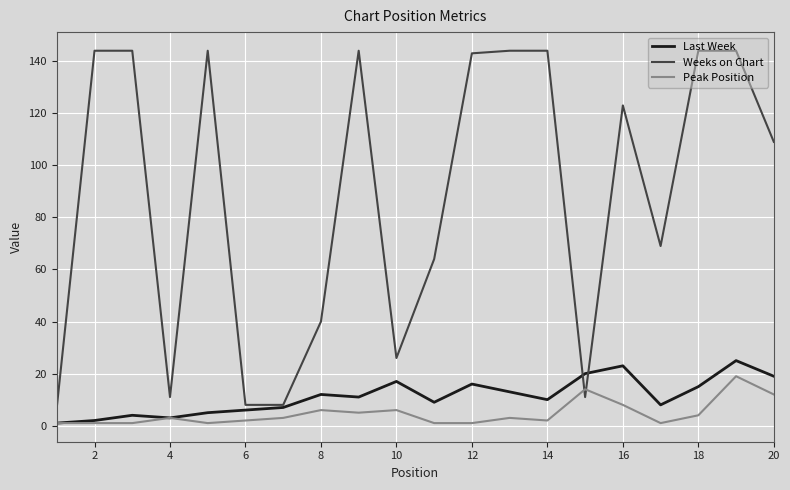

How many values in the Last Week series are below 11?

10